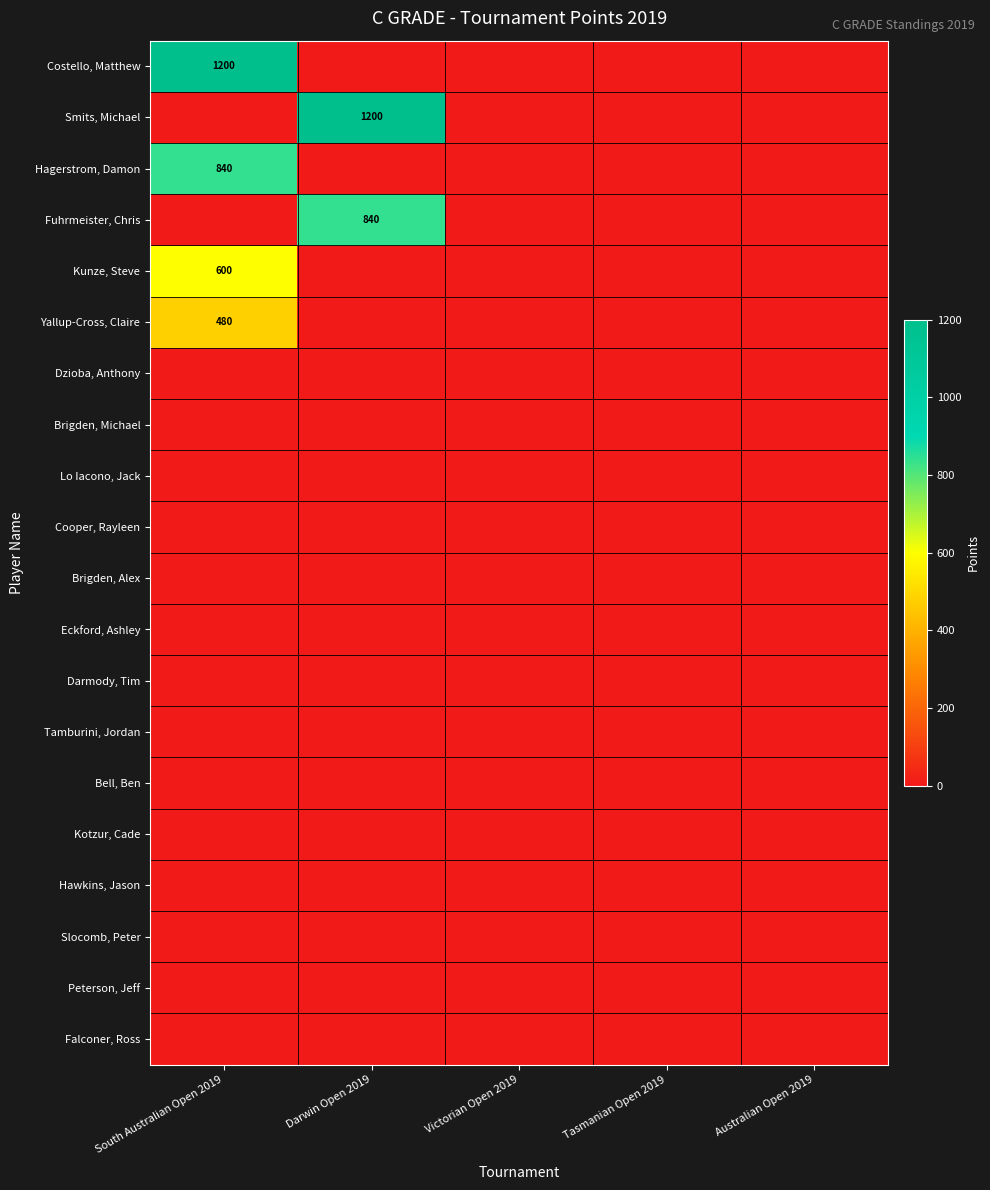

The value of Fuhrmeister, Chris at Darwin Open 2019 is 430. True or false?

False